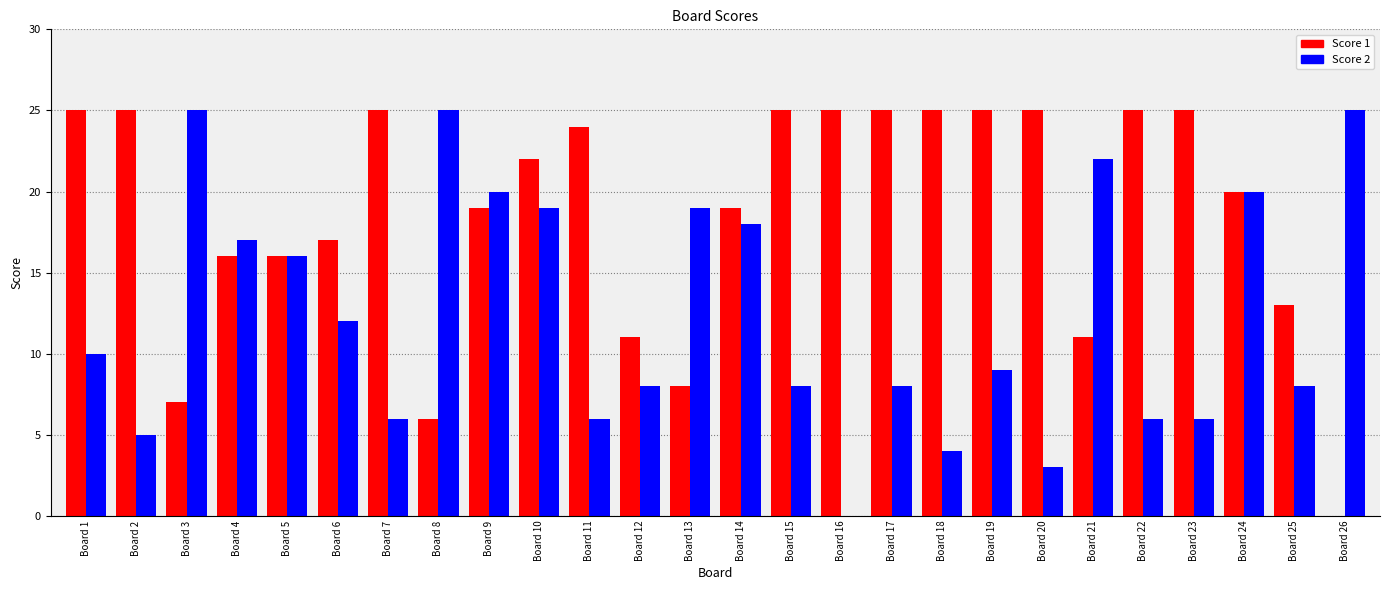

How many values in Score 2 are above zero?

25